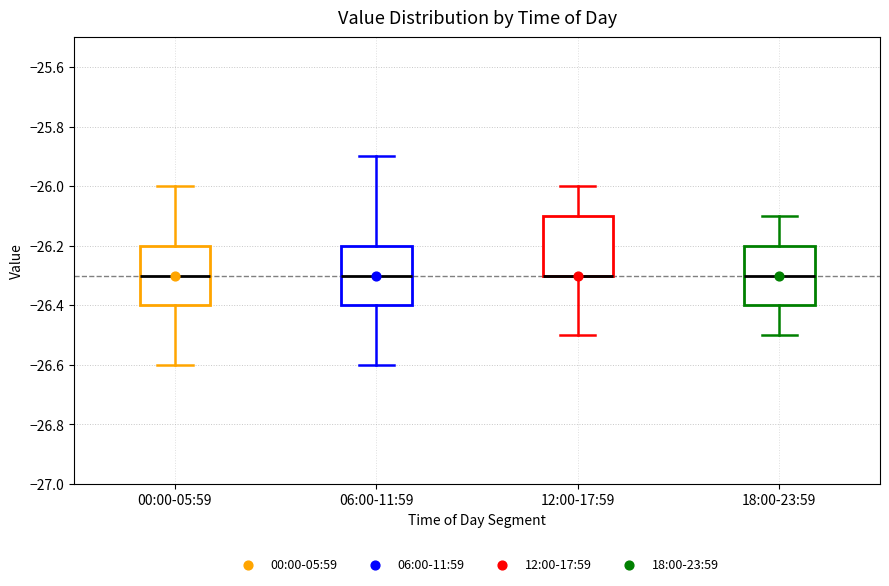

Where is the upper edge of the box for 12:00-17:59 on the y-axis? The values are not printed on the chart, so give them approximately, as read against the axis.

-26.1